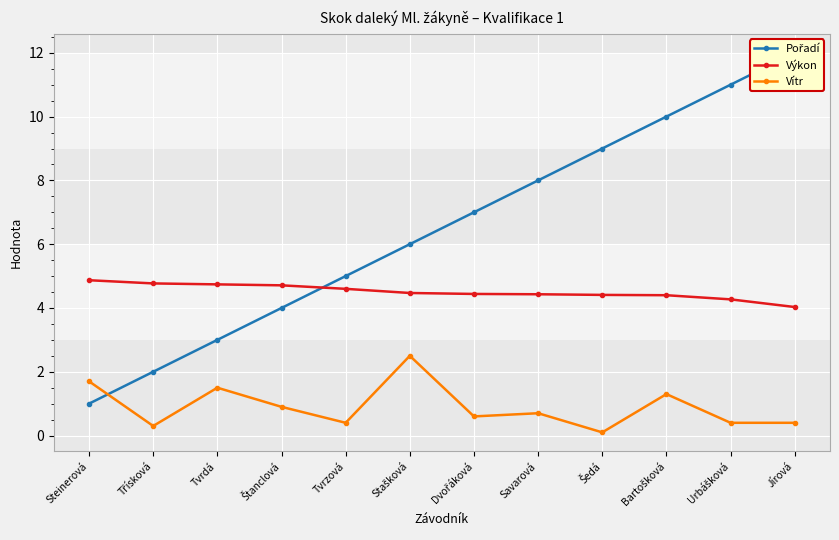

Reading right to left, extract all data points from this chart.

Pořadí: 12.0	11.0	10.0	9.0	8.0	7.0	6.0	5.0	4.0	3.0	2.0	1.0
Výkon: 4.0	4.3	4.4	4.4	4.4	4.4	4.5	4.6	4.7	4.7	4.8	4.9
Vítr: 0.4	0.4	1.3	0.1	0.7	0.6	2.5	0.4	0.9	1.5	0.3	1.7